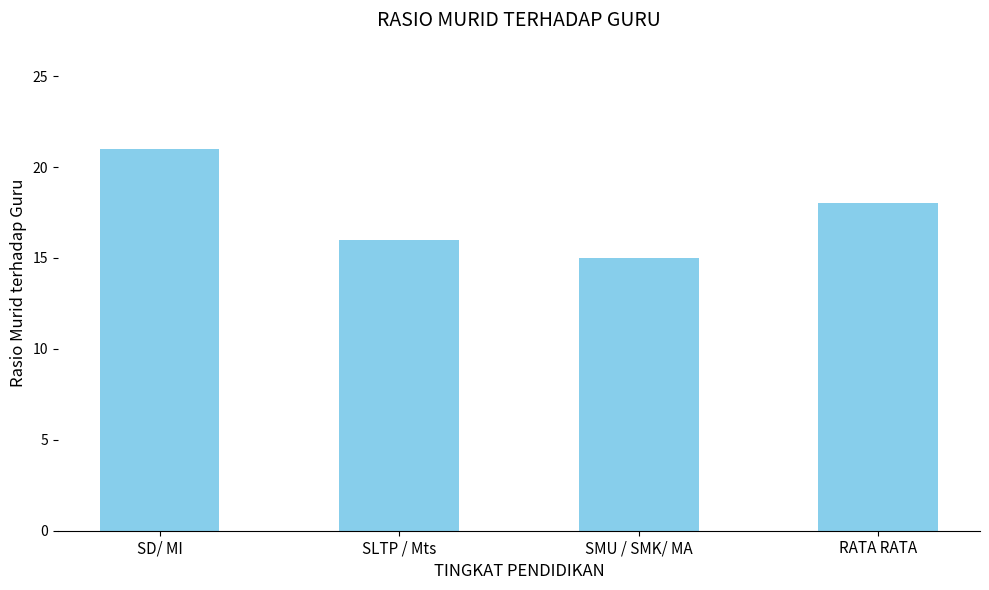

Which has a higher value, SLTP / Mts or SMU / SMK/ MA?

SLTP / Mts